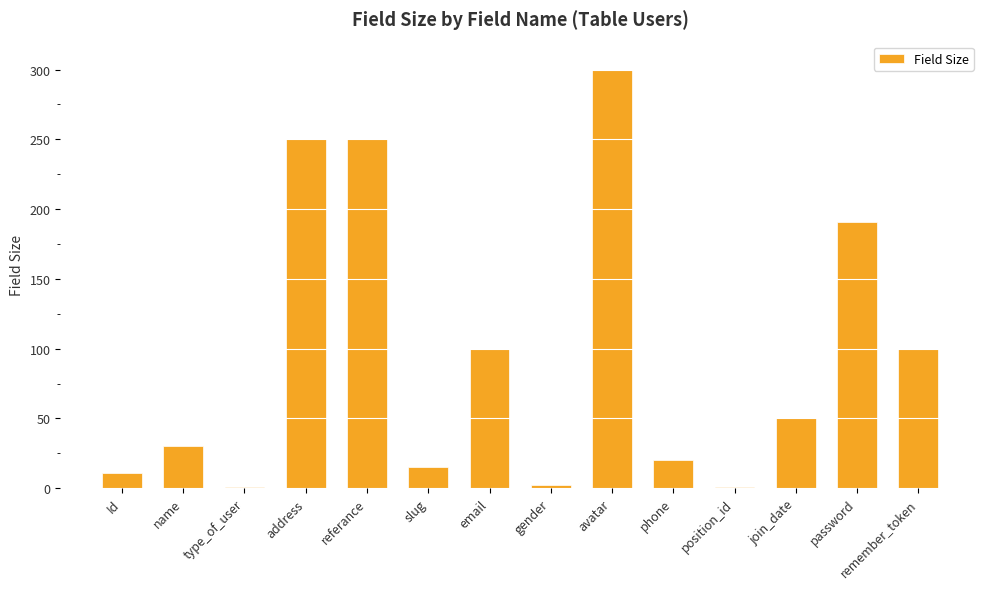

What is the difference between the maximum and minimum values?

299